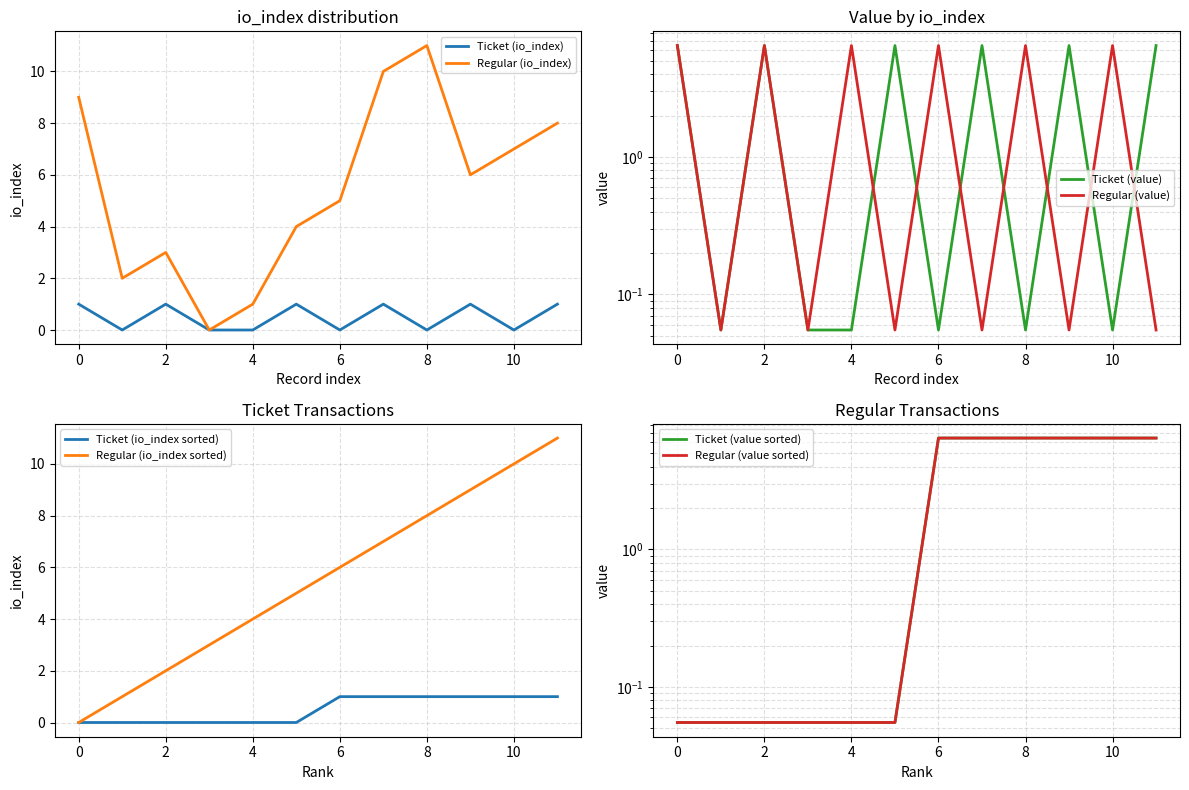

Which category has the lowest value across all series?

1